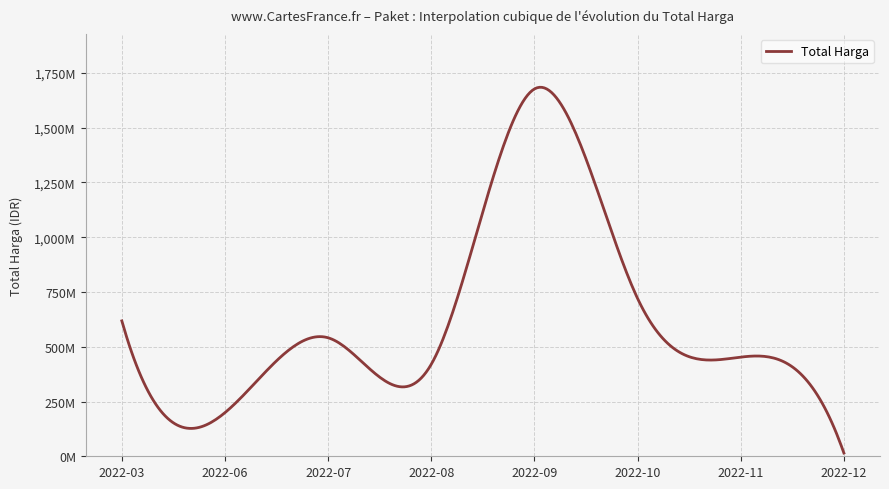

Does the chart display data point markers on the line(s)?

No